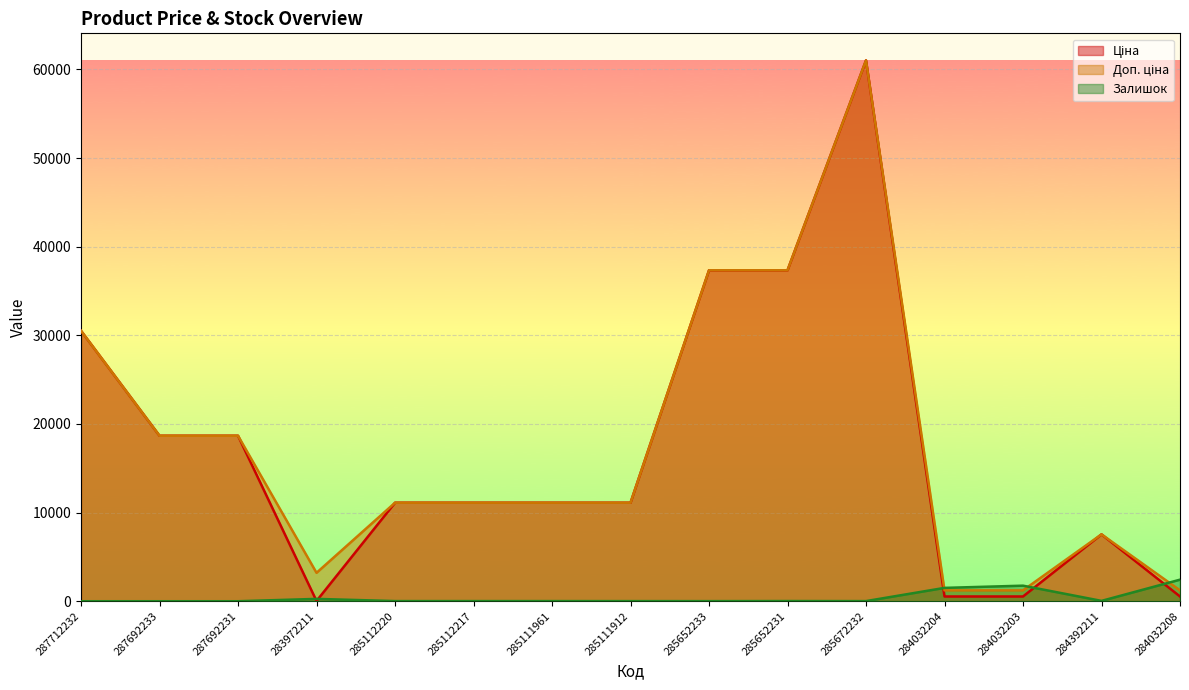

What are all the series names shown in the legend?

Ціна, Доп. ціна, Залишок